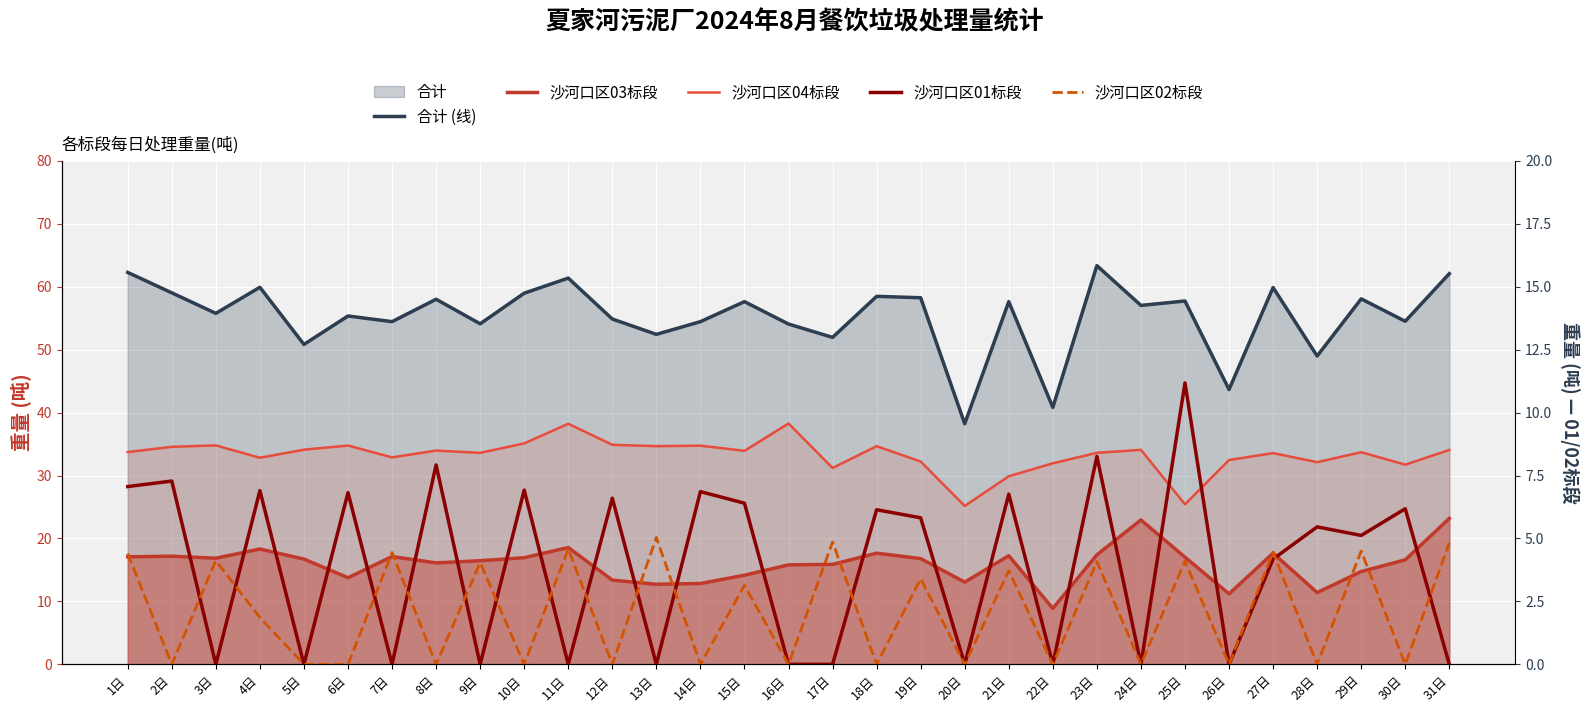

Which series has the widest spread of values?

合计 (线)